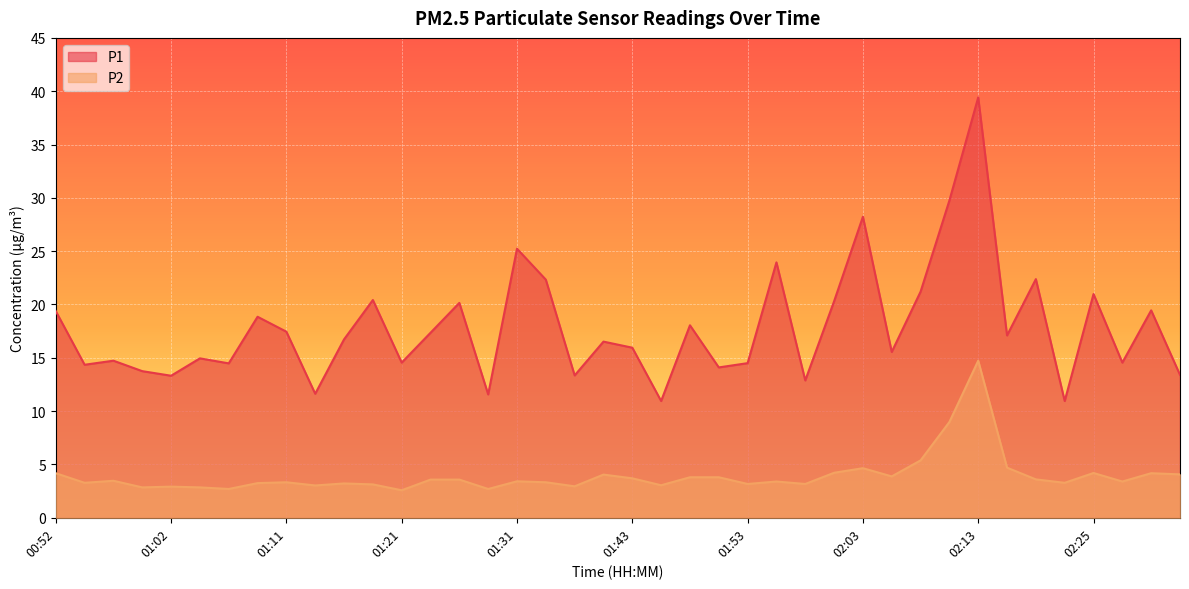

In P2, how many points are lower than both neighbors (excluding endpoints)?

13